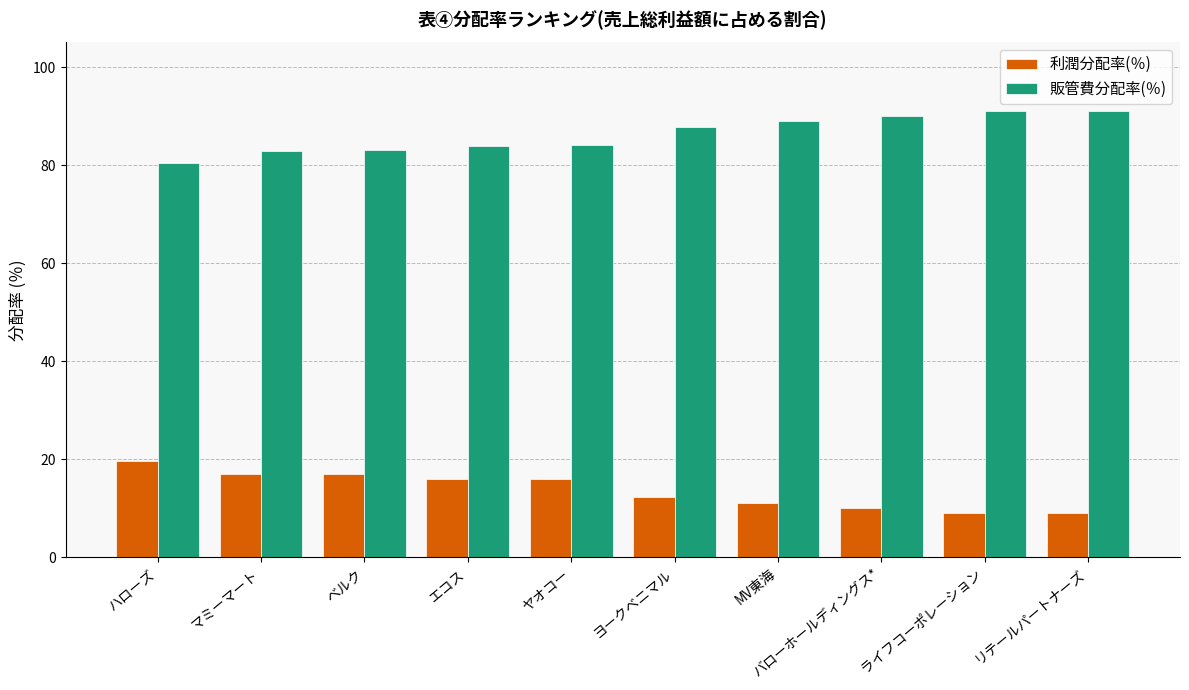

How many values in the 利潤分配率(％) series are below 15?

5